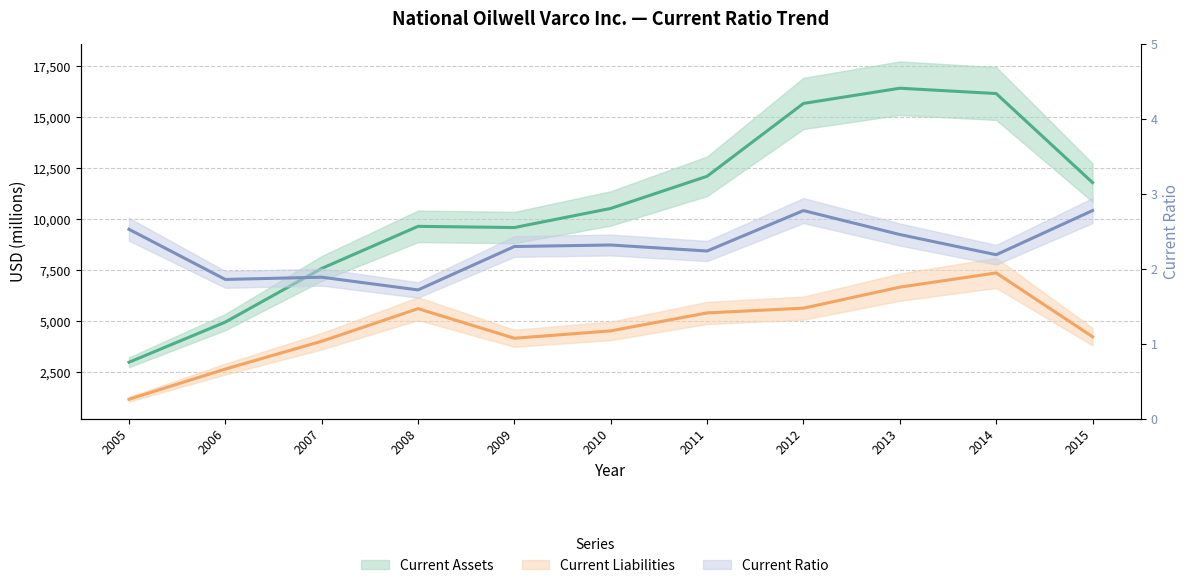

Which series has the largest total across all categories?

Current Assets